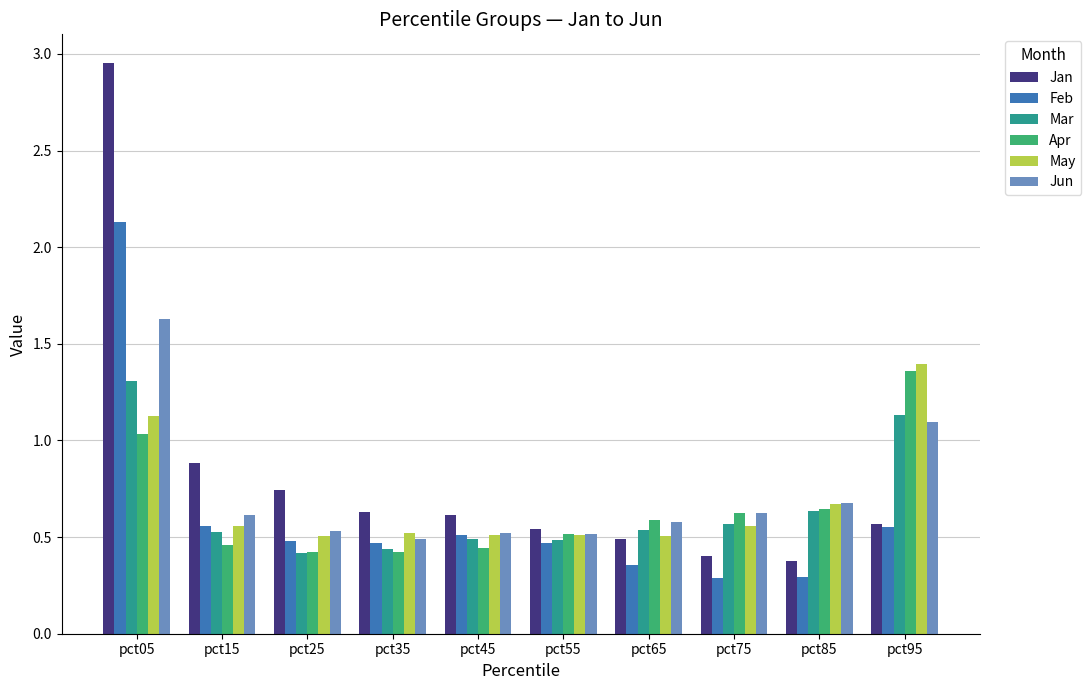

How many categories are shown in the chart?

10